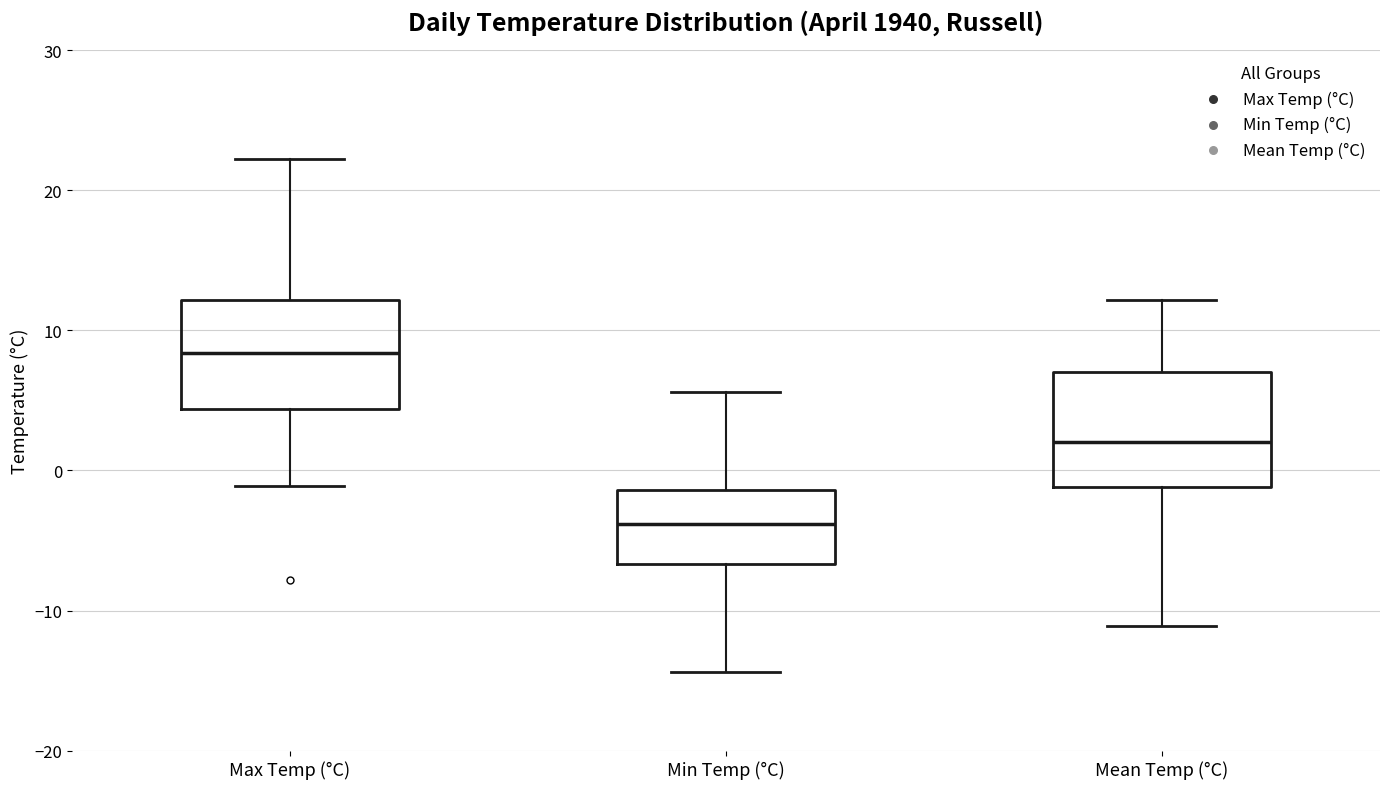

Where is the lower edge of the box for Max Temp (°C) on the y-axis? The values are not printed on the chart, so give them approximately, as read against the axis.

4